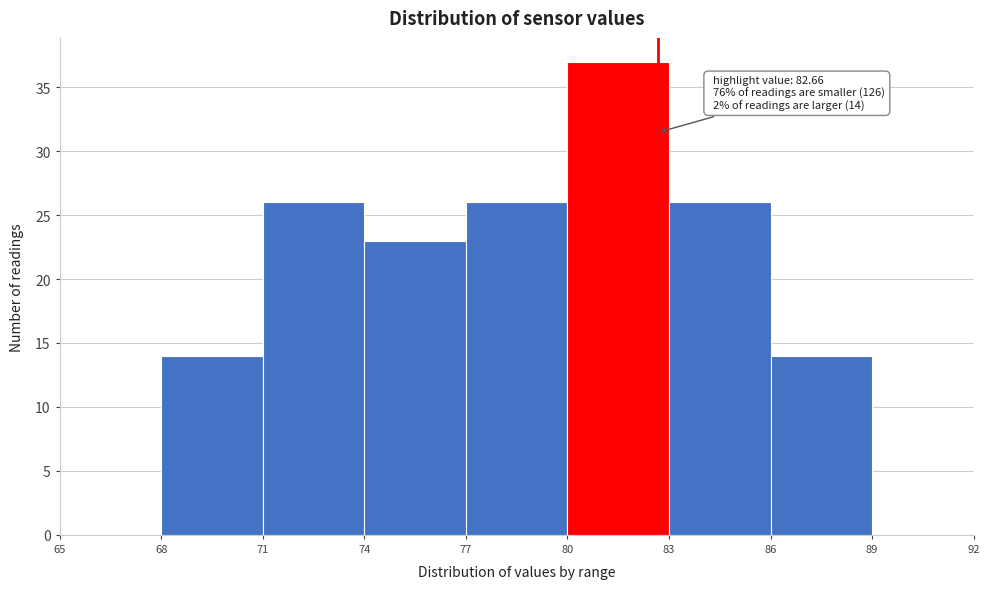

Which range on the x-axis has the tallest bar?

80 to 83